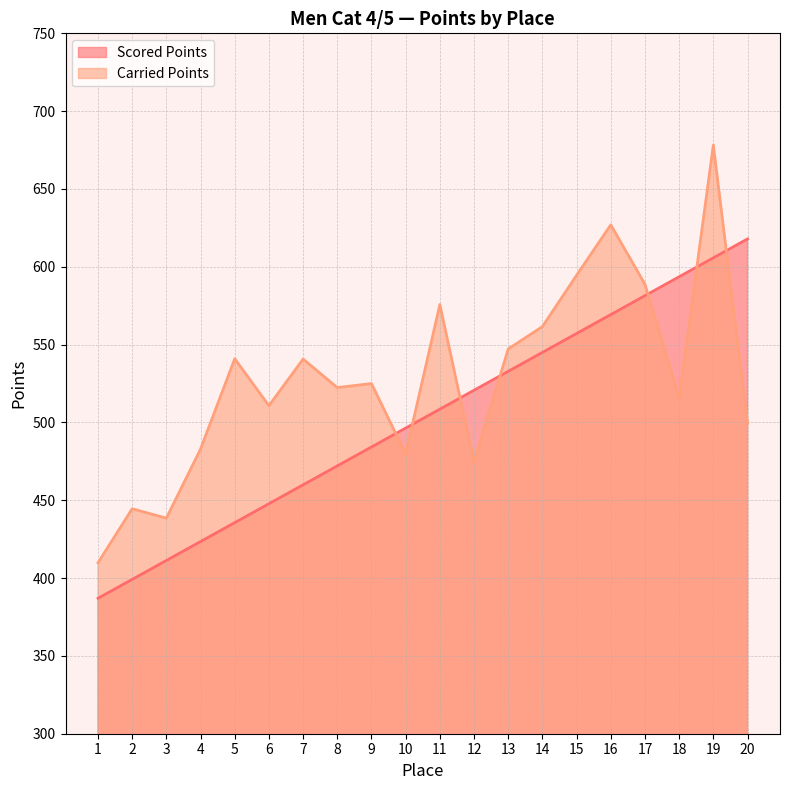

What are all the series names shown in the legend?

Scored Points, Carried Points